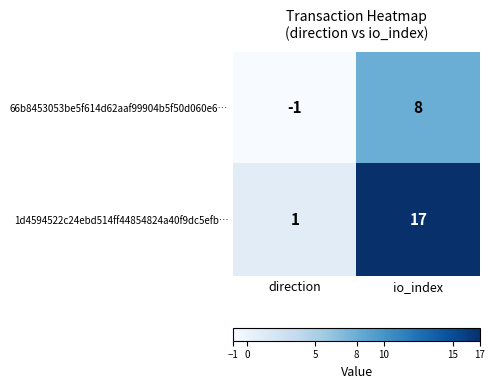

Where is 1d4594522c24ebd514ff44854824a40f9dc5efb… nearest to the value 9?

direction